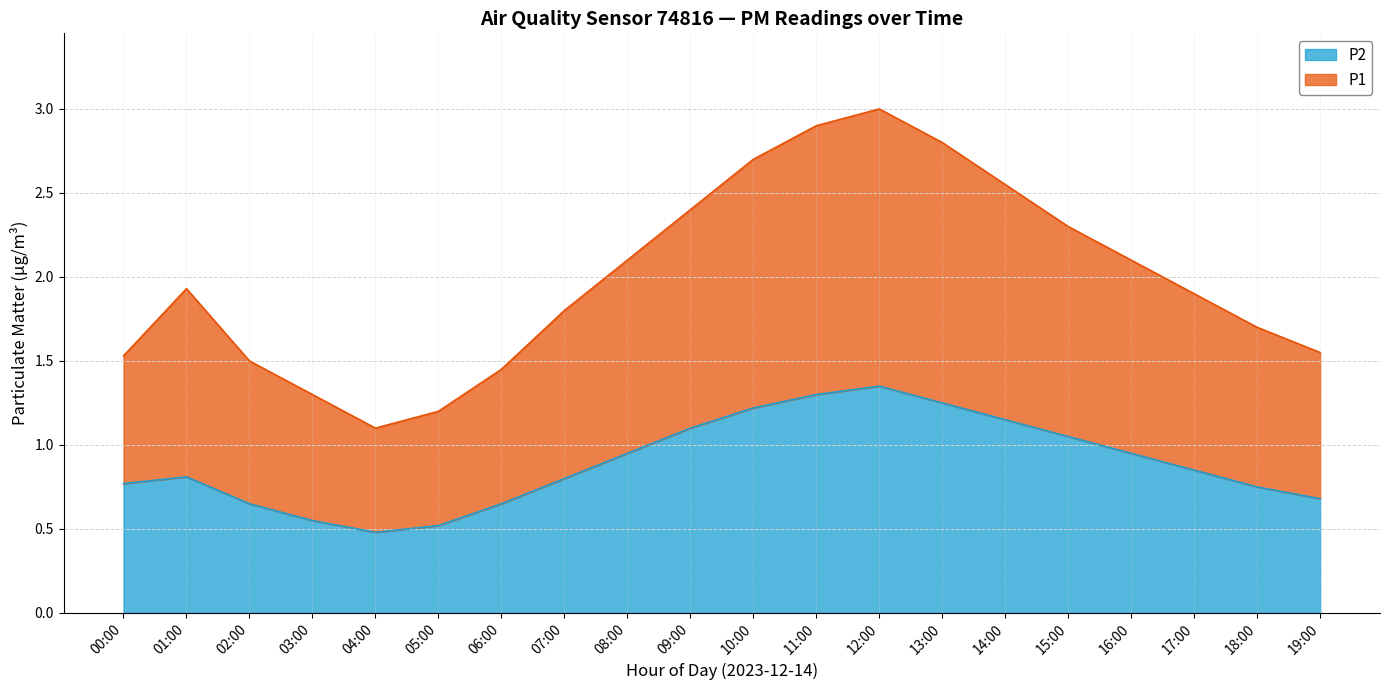

The P2 series shows 0.5 at 09:00. True or false?

False